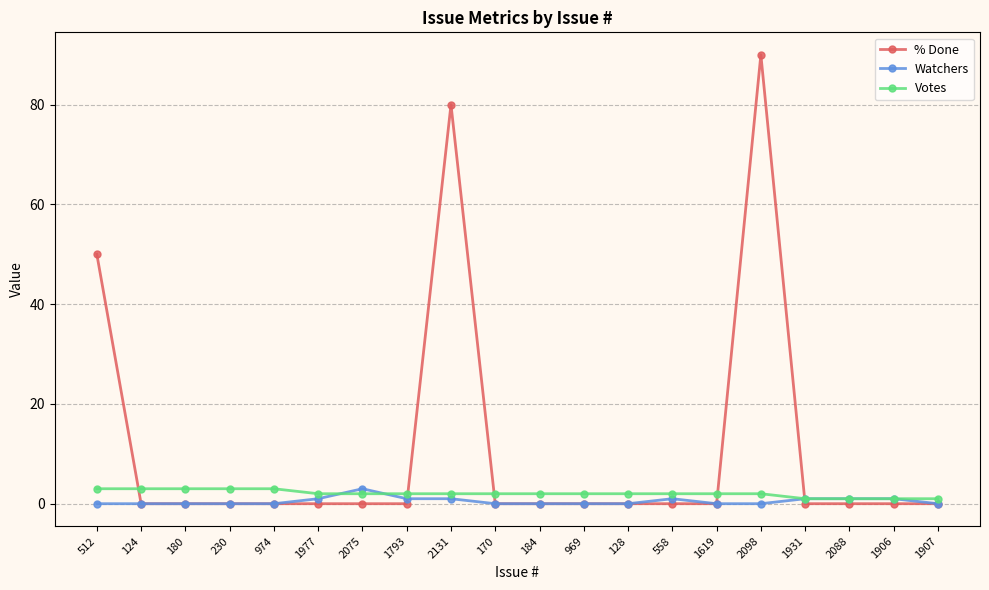

What is the label of the 14th point from the right?

2075